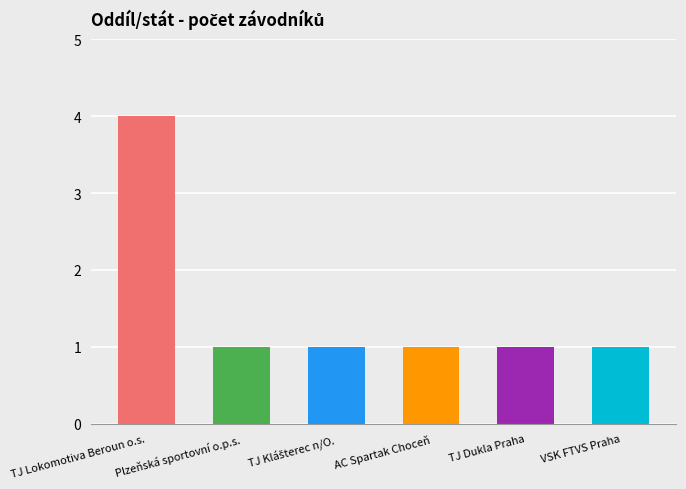

What is the difference between the values at AC Spartak Choceň and TJ Lokomotiva Beroun o.s.?

3